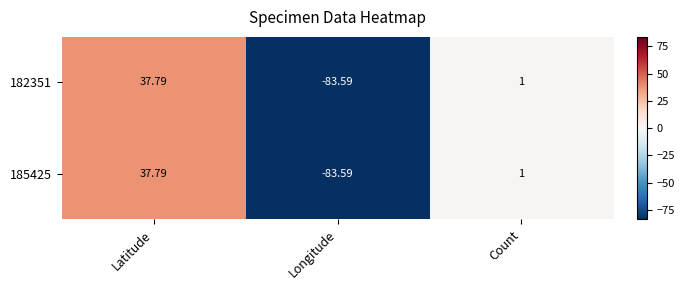

What is the greatest value displayed?

37.8